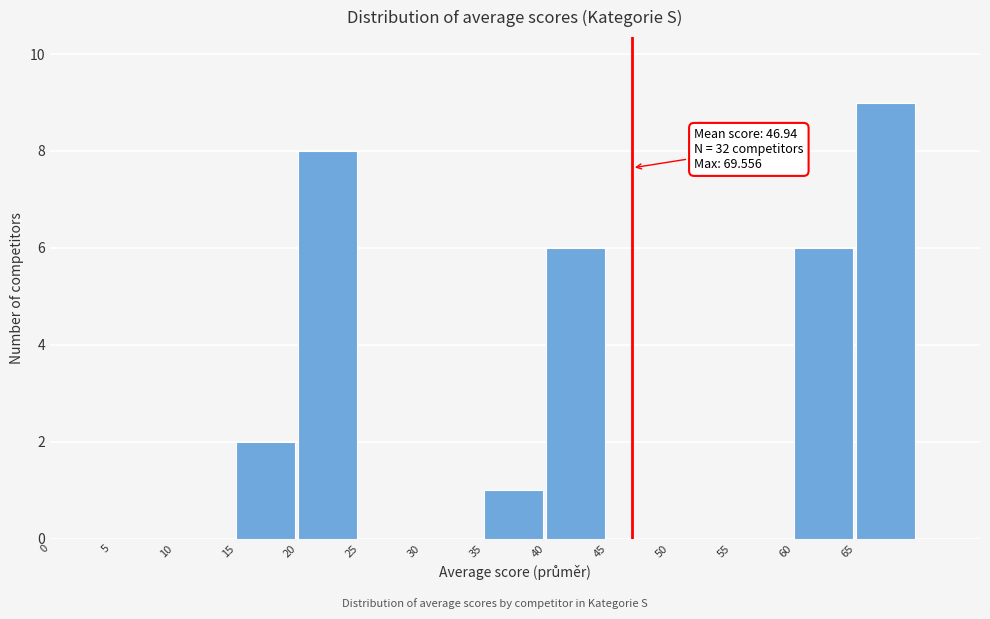

Which range on the x-axis has the tallest bar?

65 to 70